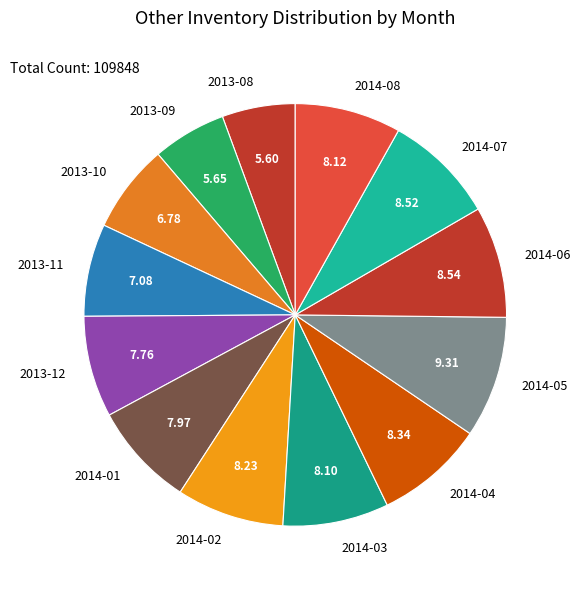

Is there a majority slice in this chart?

No